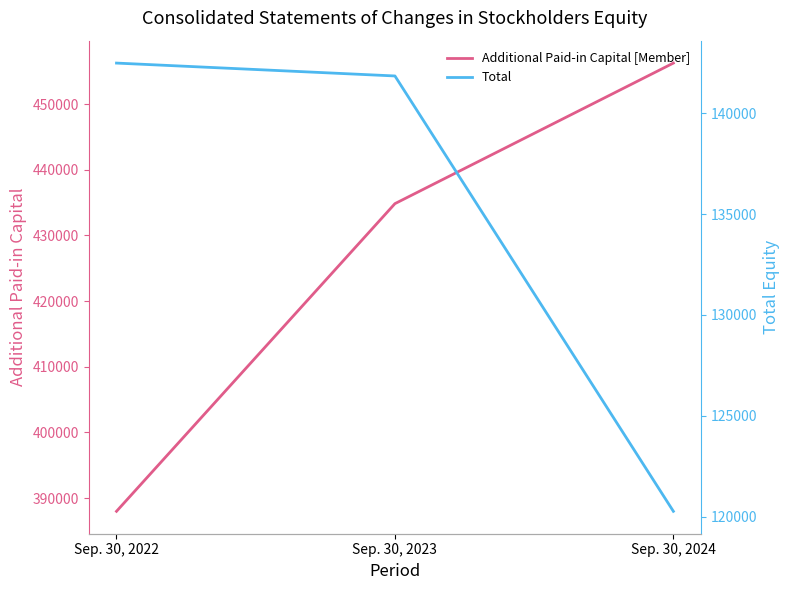

Which category has the lowest value across all series?

Sep. 30, 2024